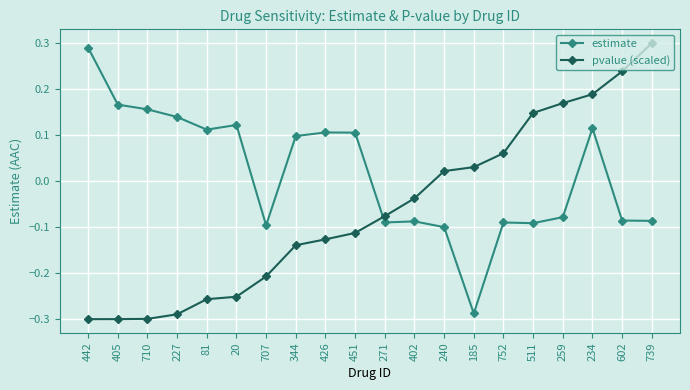

What is the label of the 16th point from the left?

511